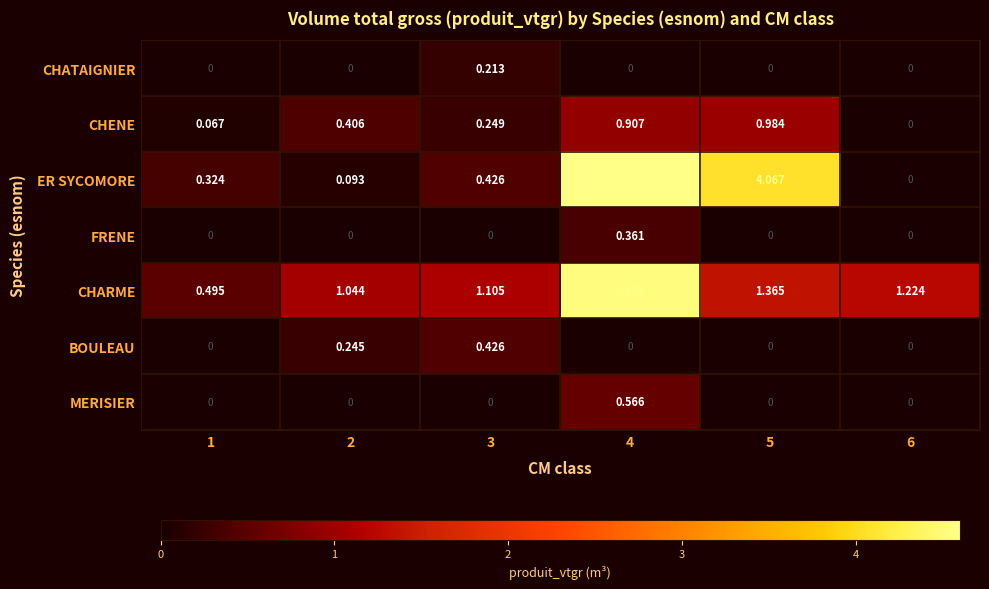

What is the difference between the highest and lowest values at 3?

1.1